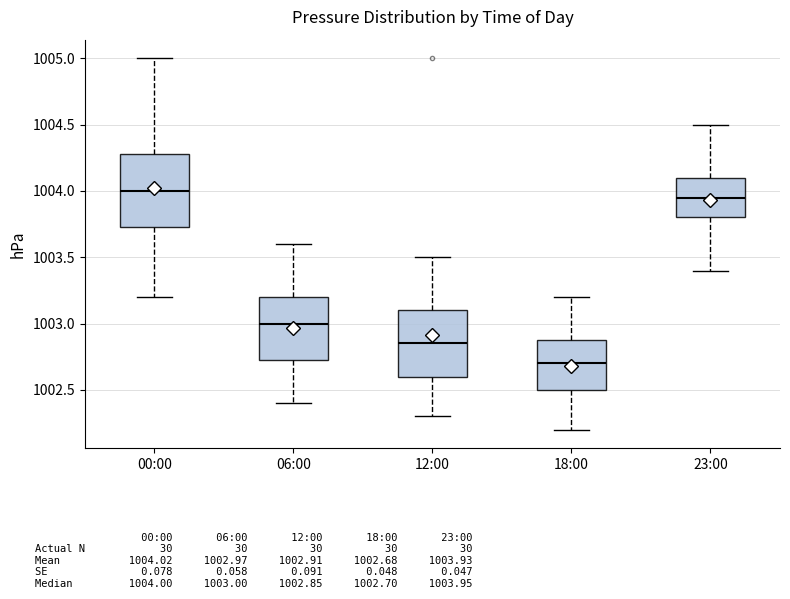

Where does the median line of the box for 23:00 sit on the y-axis? The values are not printed on the chart, so give them approximately, as read against the axis.

1003.95